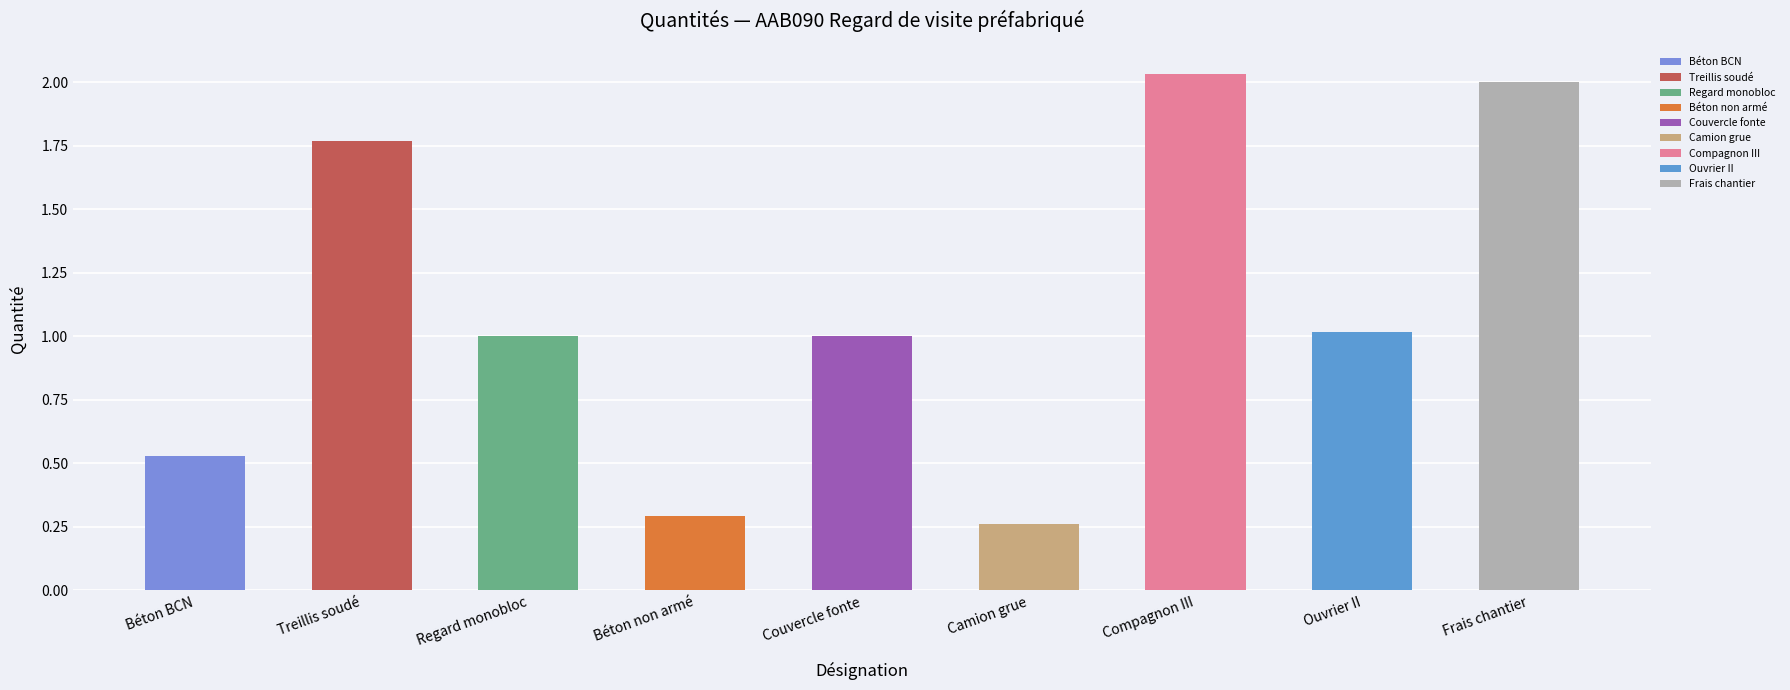

What position from the right is Compagnon III?

3